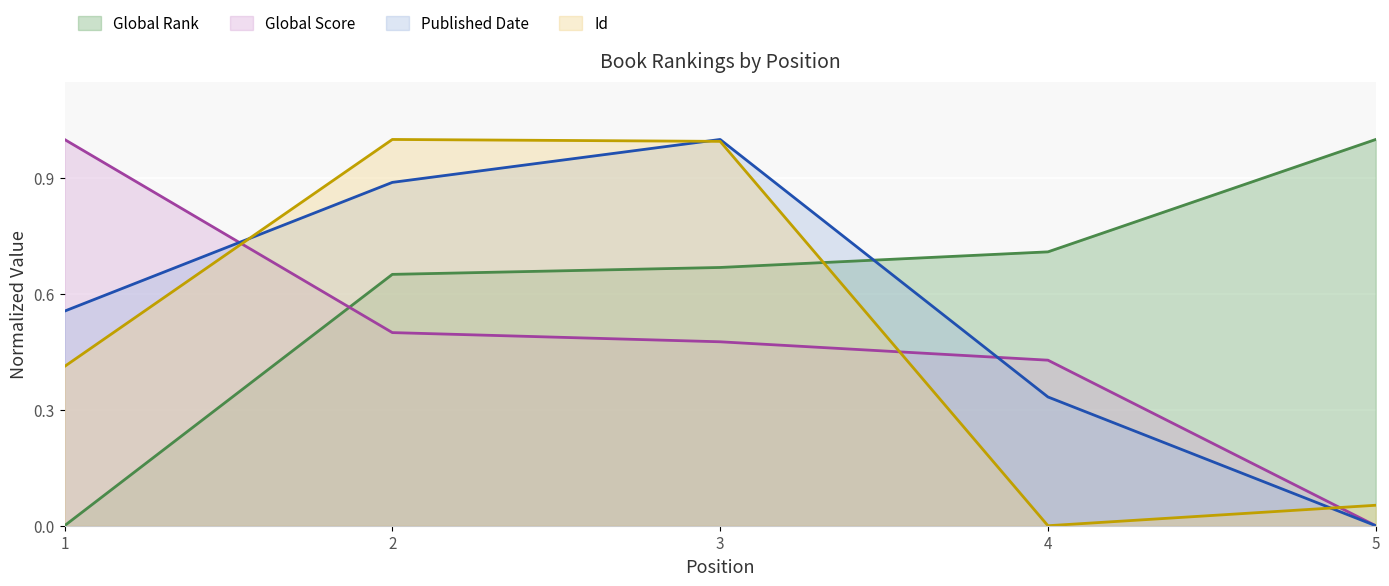

Reading right to left, extract all data points from this chart.

Global Rank: 5=1.0	4=0.7	3=0.7	2=0.7	1=0.0
Global Score: 5=0.0	4=0.4	3=0.5	2=0.5	1=1.0
Published Date: 5=0.0	4=0.3	3=1.0	2=0.9	1=0.6
Id: 5=0.1	4=0.0	3=1.0	2=1.0	1=0.4